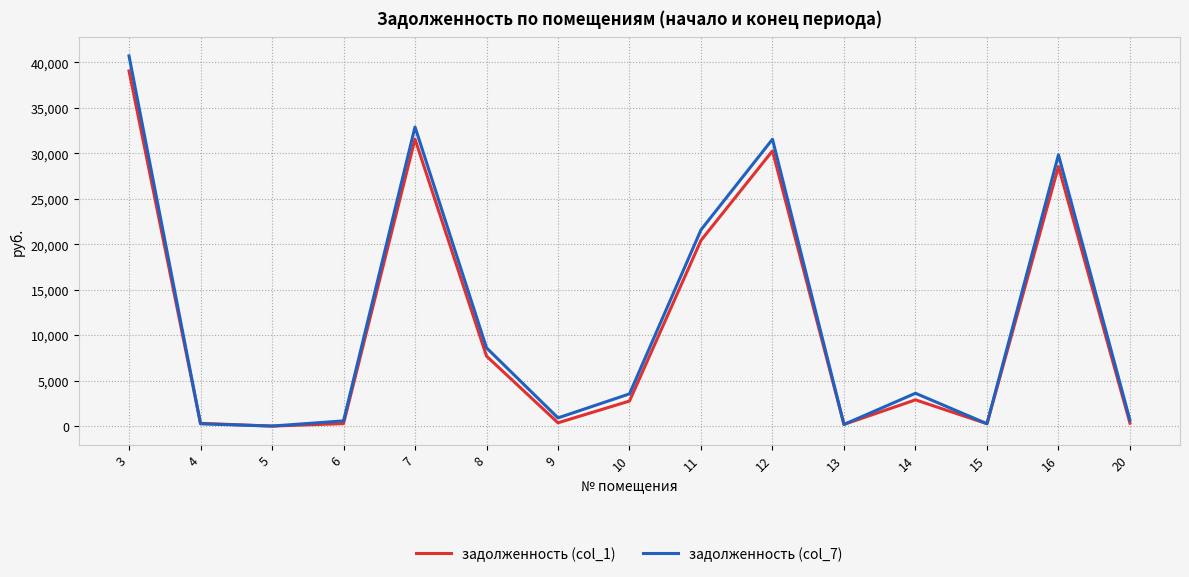

List the series in order of their overall mean, highest first.

задолженность (col_7), задолженность (col_1)